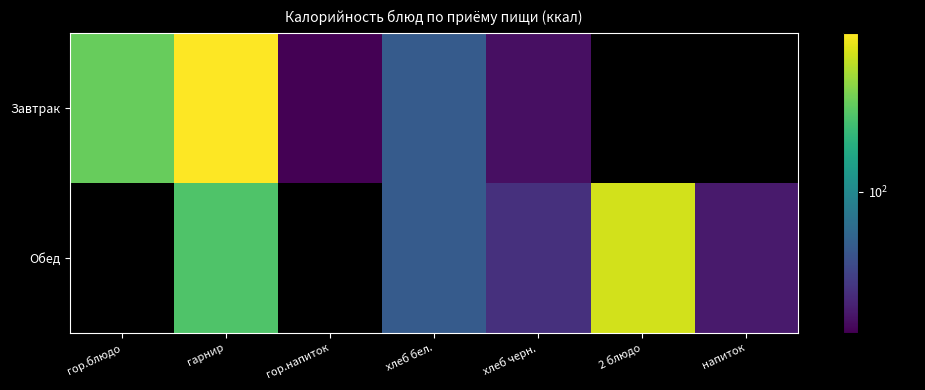

Which series changed the most between гор.блюдо and гарнир?

Завтрак